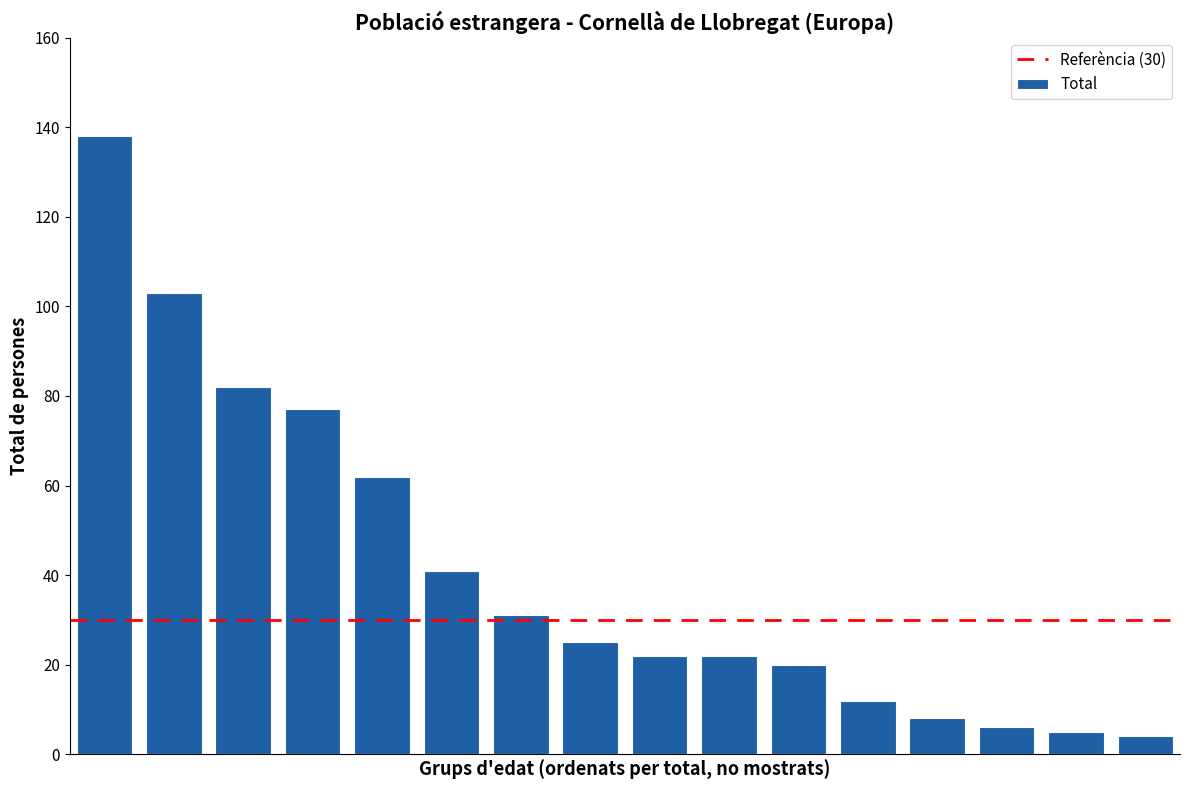

What is the average value?

41